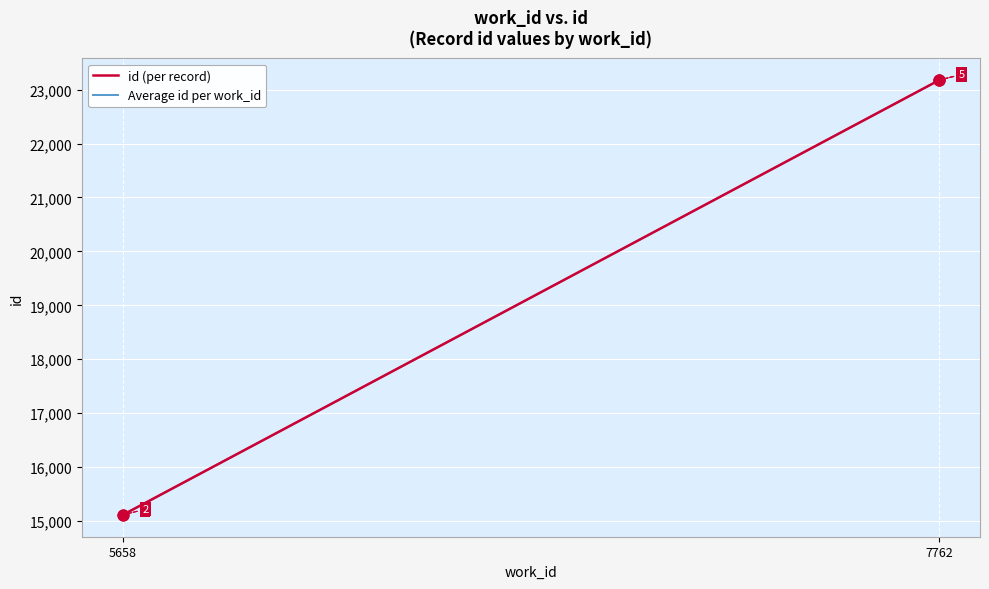

Which has a higher value, 7762 or 7762?

7762